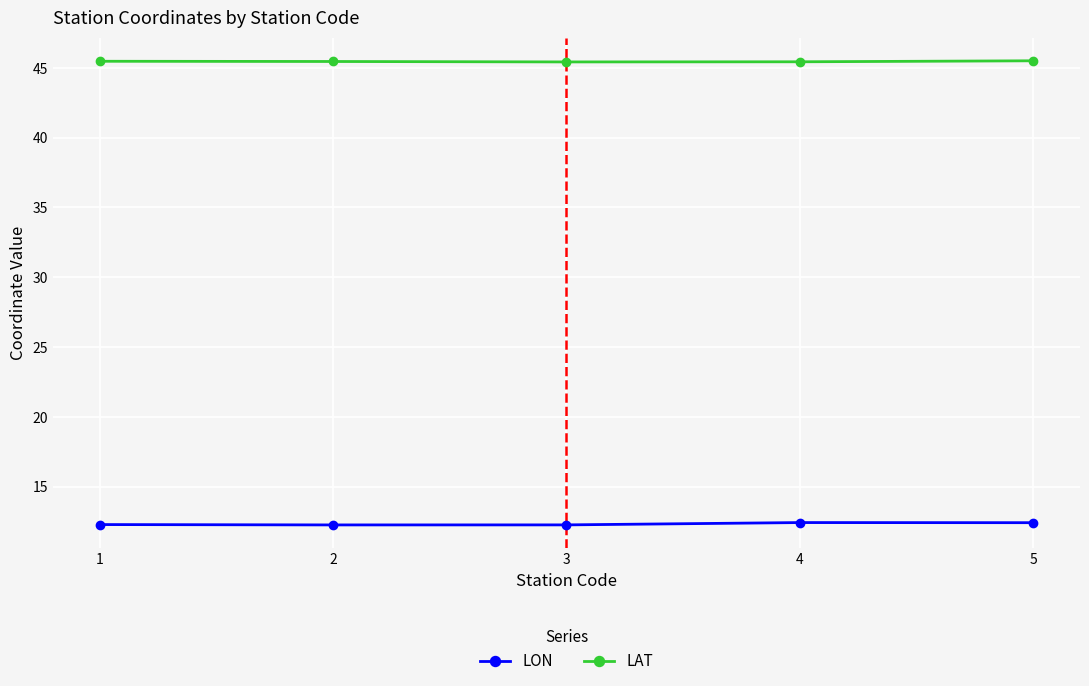

True or false: LON and LAT cross at least once.

False